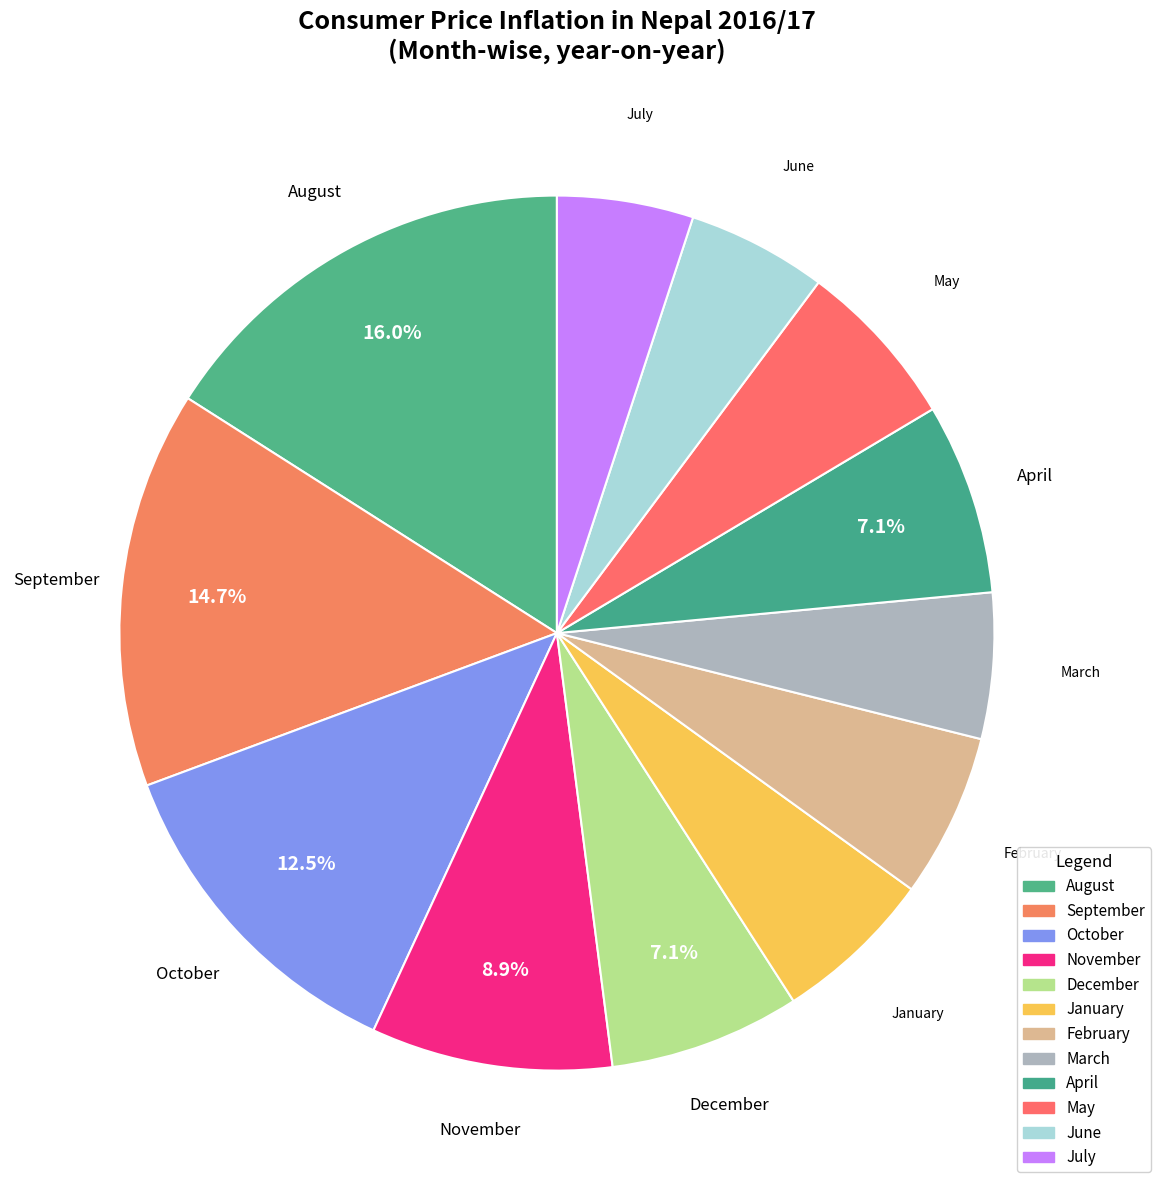

Which has a higher value, September or April?

September